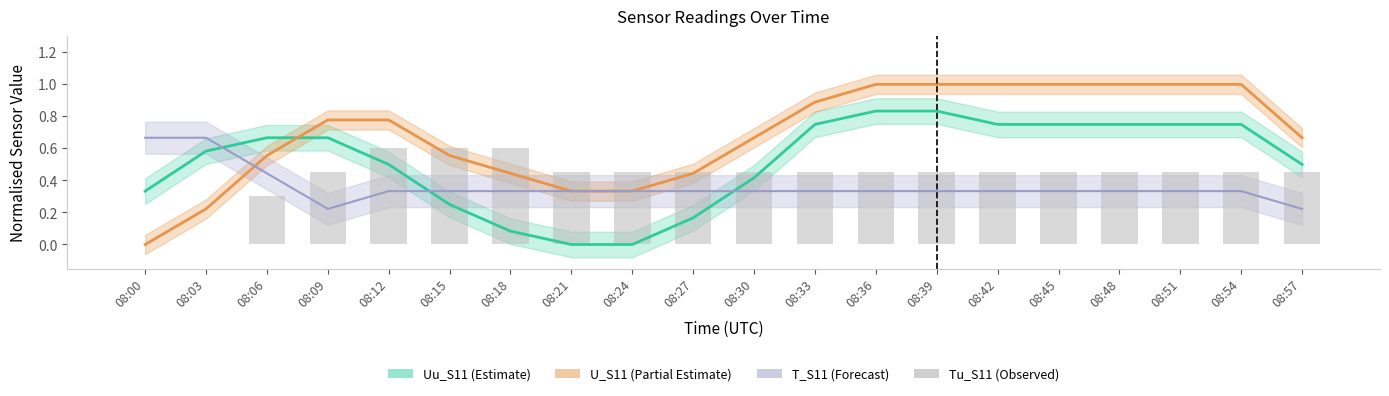

True or false: the data shows 0.5 at 08:06.

False